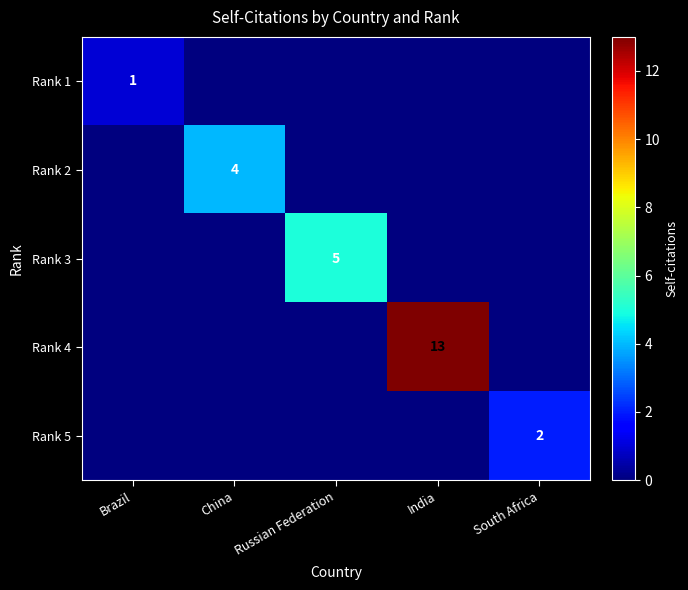

What is the difference between the highest and lowest values at Russian Federation?

5